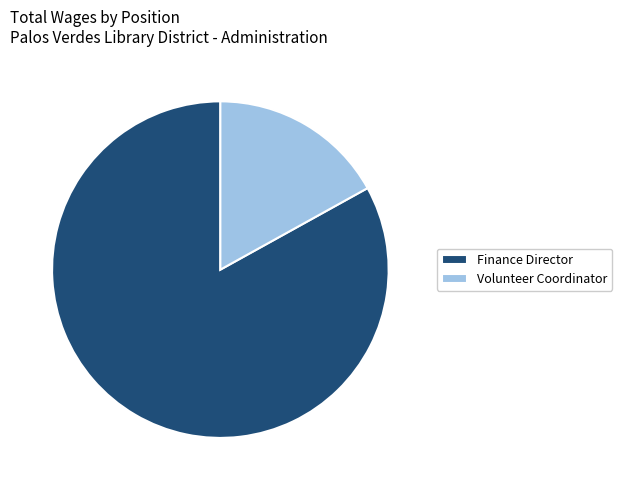

How many slices are in this pie chart?

2